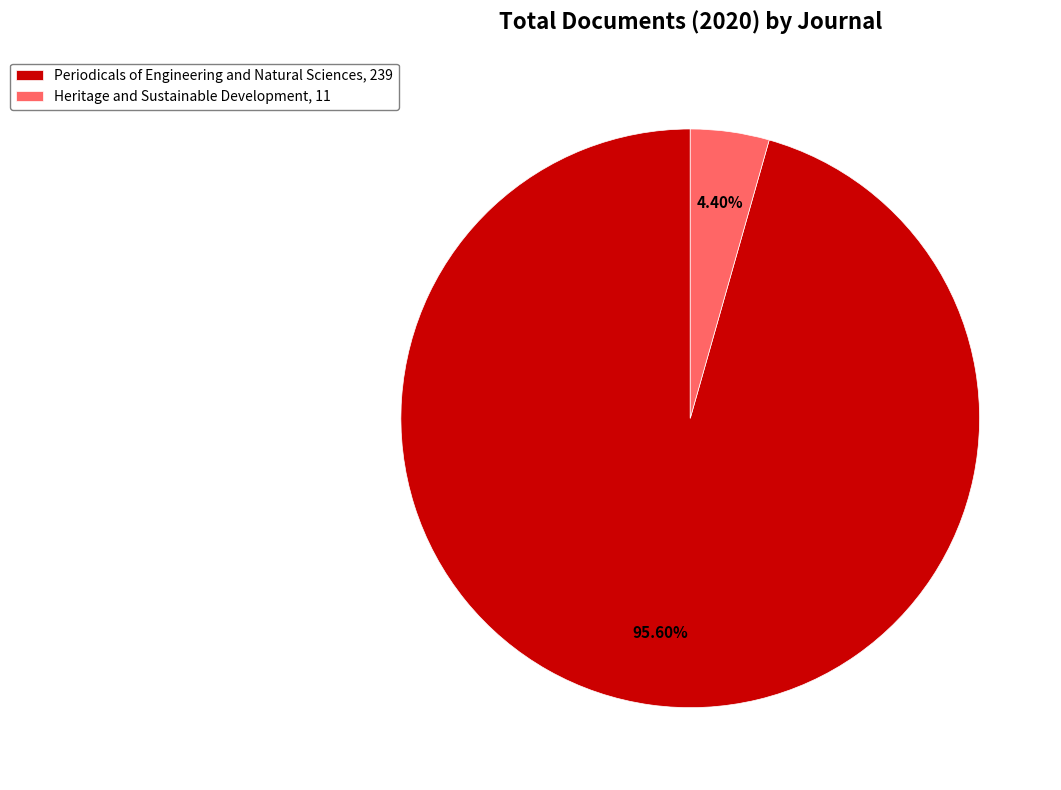

How many slices are in this pie chart?

2